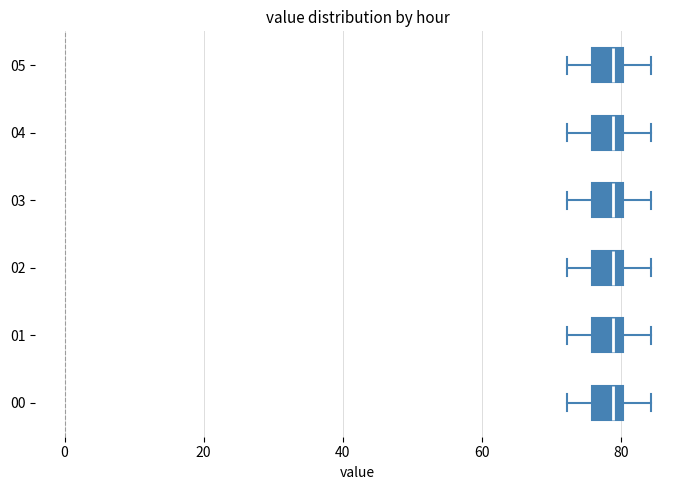

Where is the right edge of the box at y = 03 on the x-axis? The values are not printed on the chart, so give them approximately, as read against the axis.

80